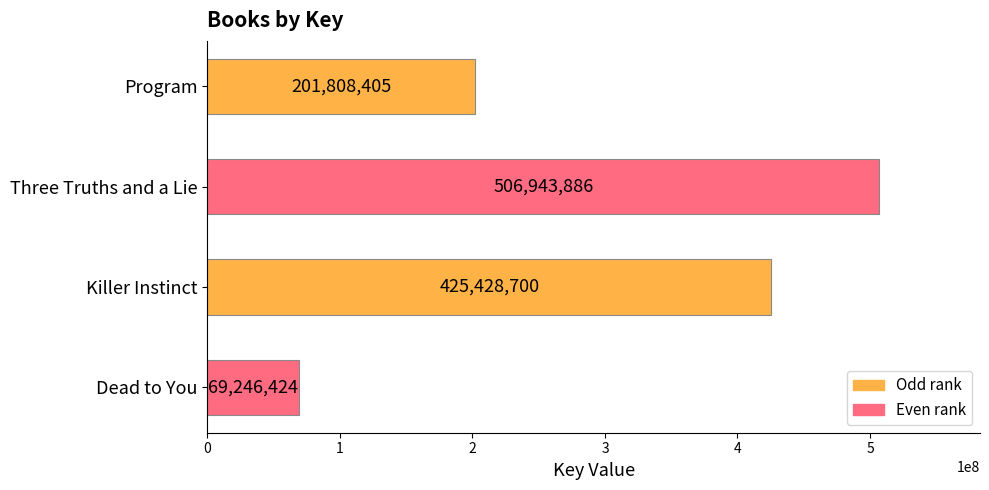

The value at Dead to You is 14107855. True or false?

False